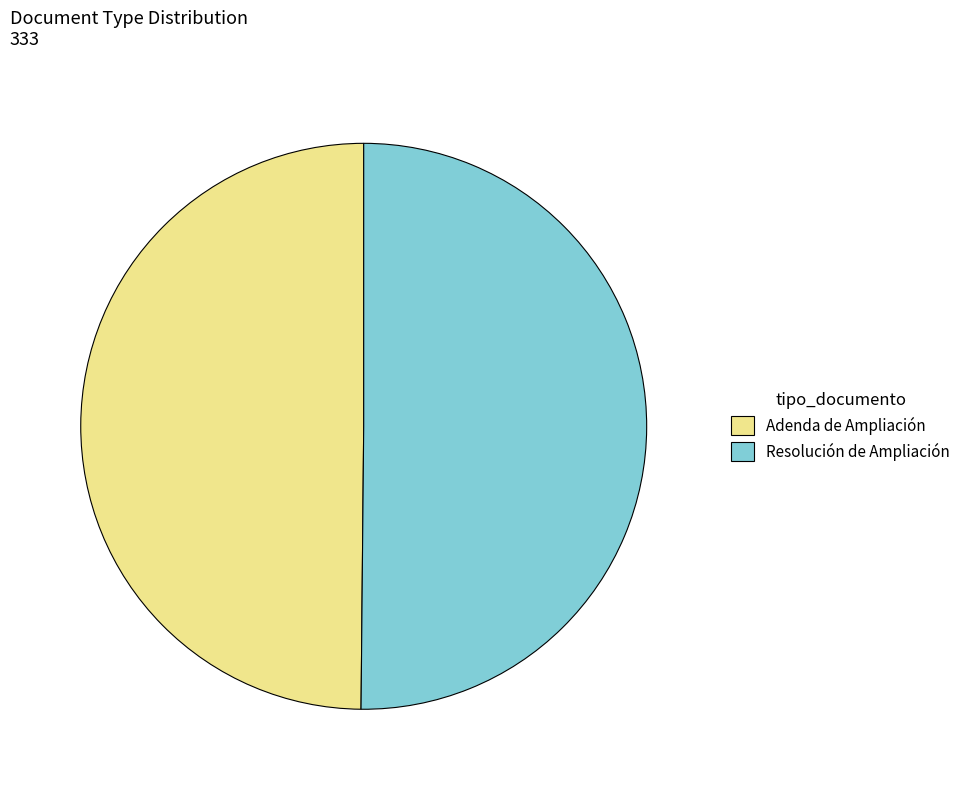

True or false: Resolución de Ampliación accounts for 62% of the total.

False